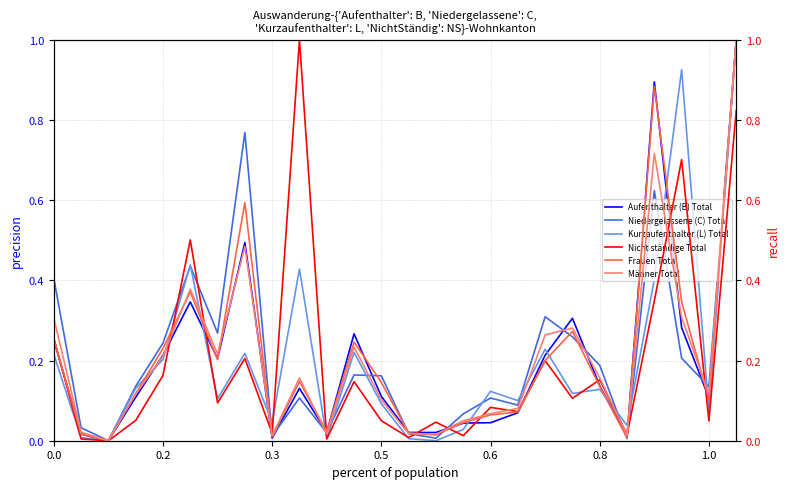

How many values in Aufenthalter (B) Total are above zero?

25